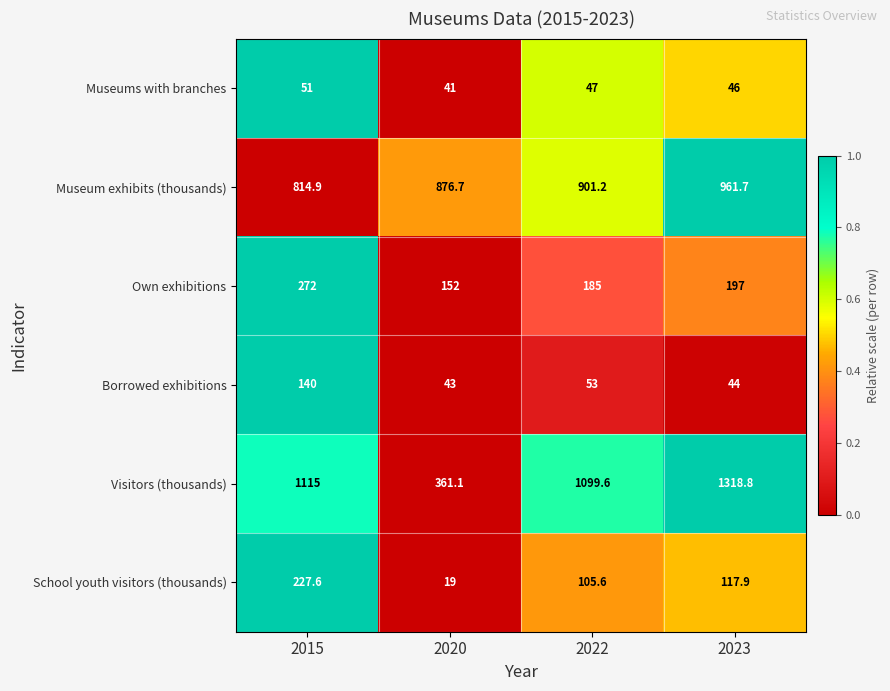

Which series has the widest spread of values?

Visitors (thousands)